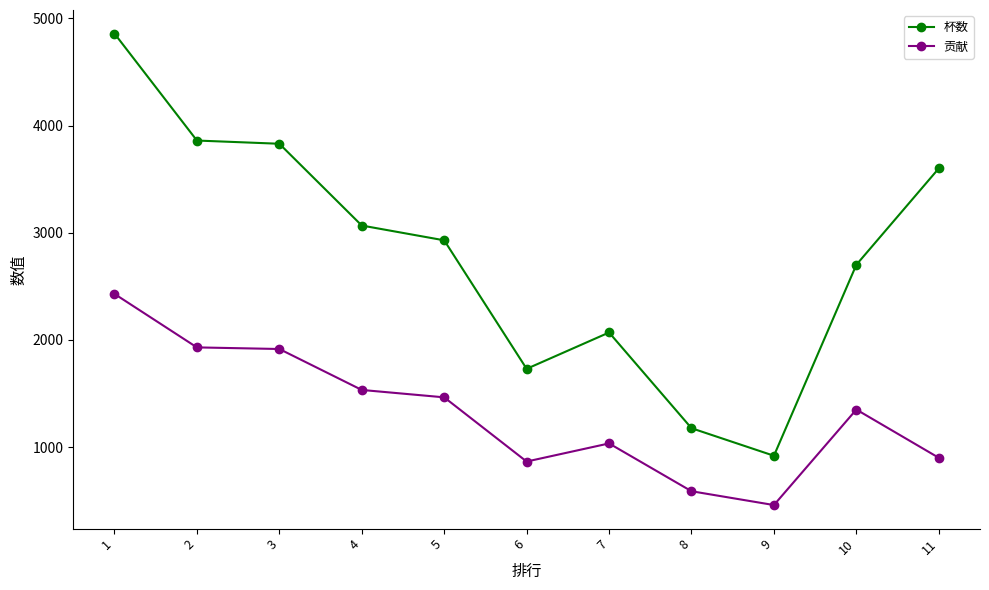

True or false: 杯数 and 贡献 intersect in this chart.

False